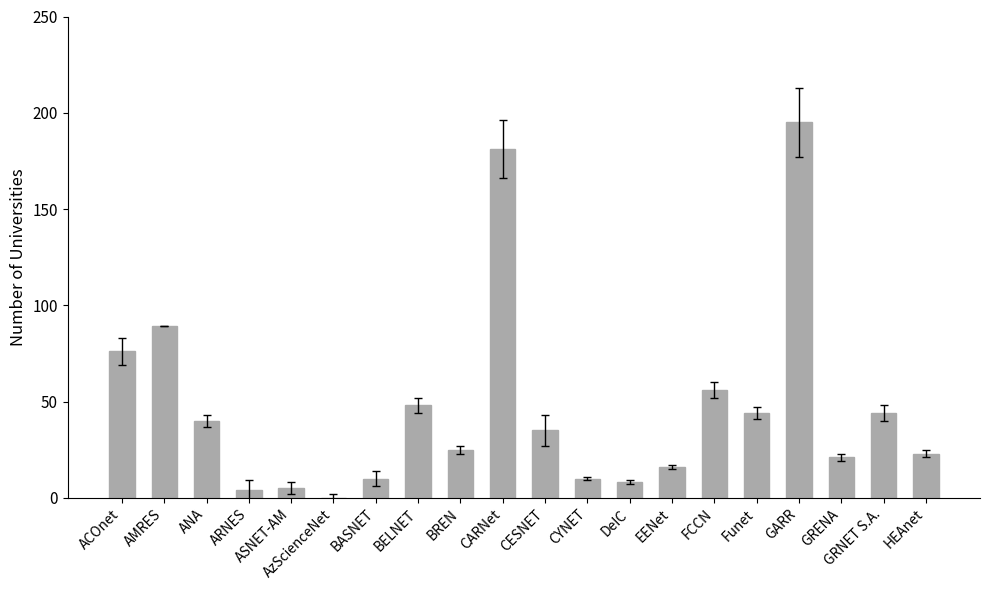

What is the difference between the values at BELNET and HEAnet?

25